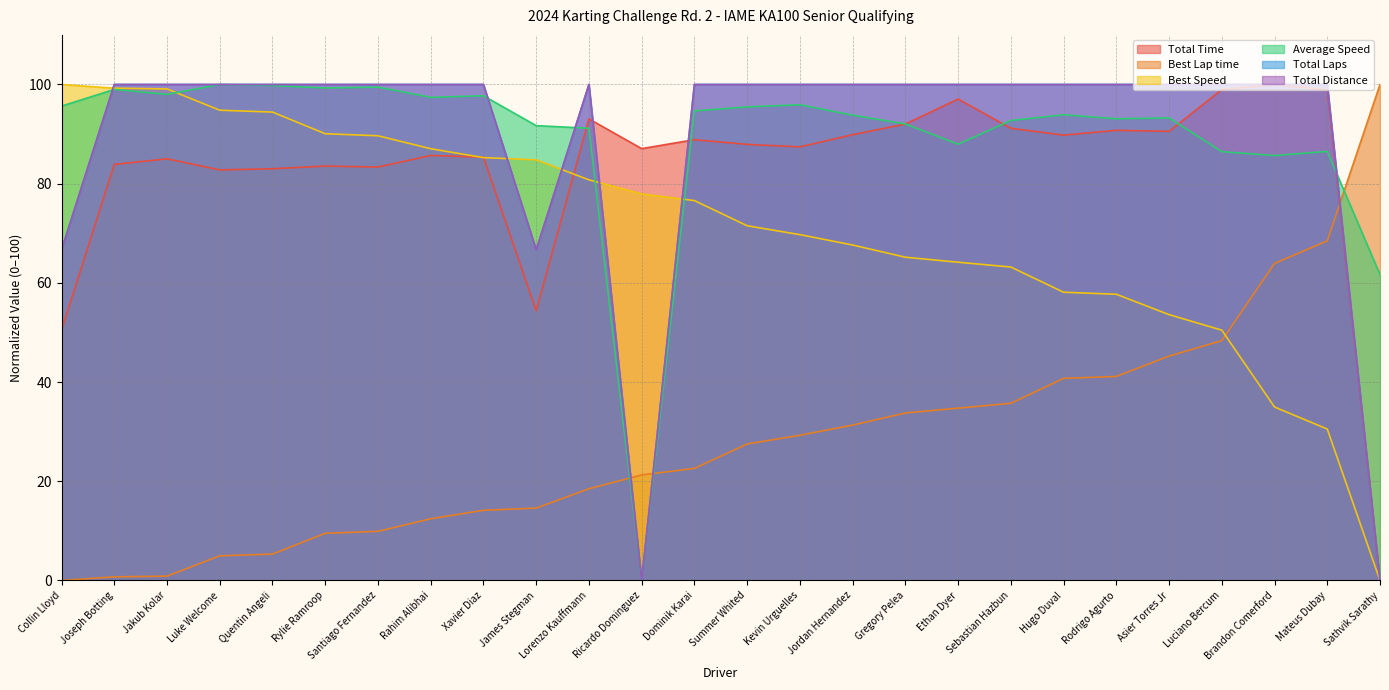

Which label corresponds to the smallest value in the chart?

Sathvik Sarathy